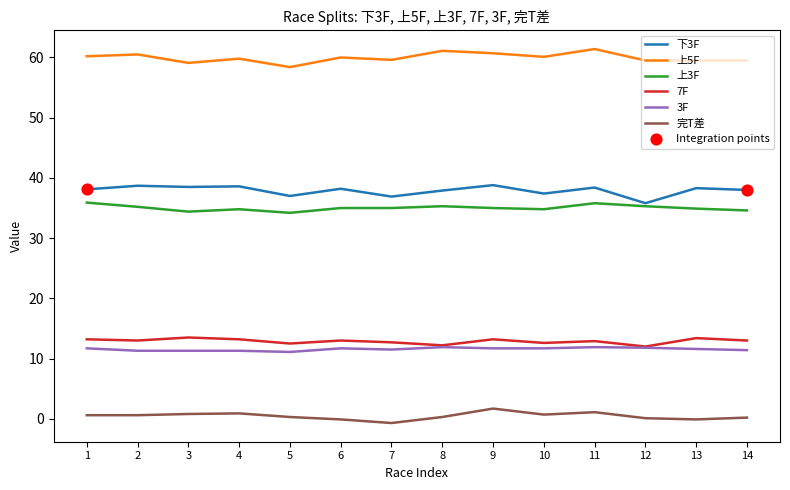

What is the greatest value displayed?

61.4